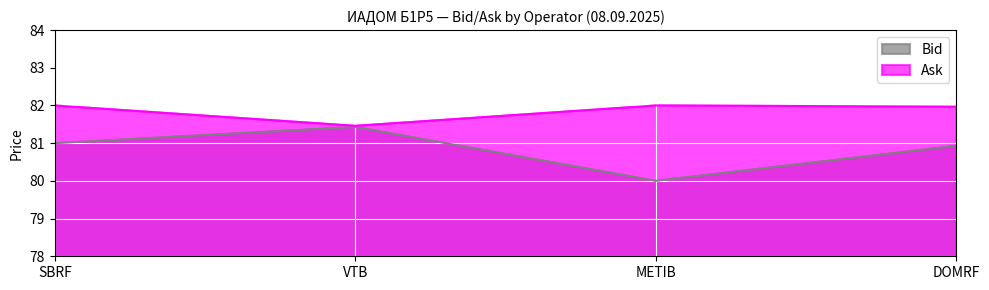

True or false: Bid and Ask intersect in this chart.

False